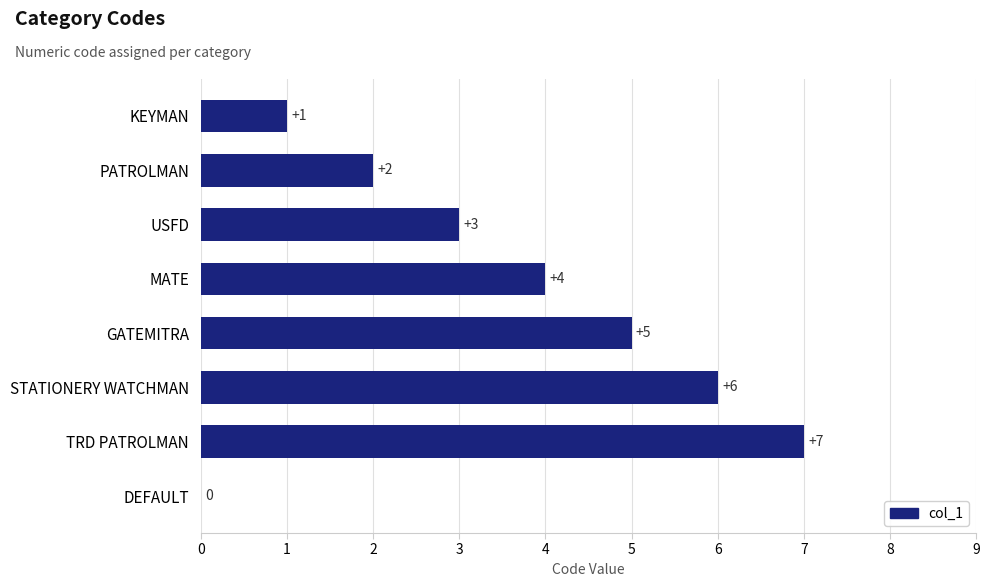

Is it true that the value at DEFAULT is 0?

True